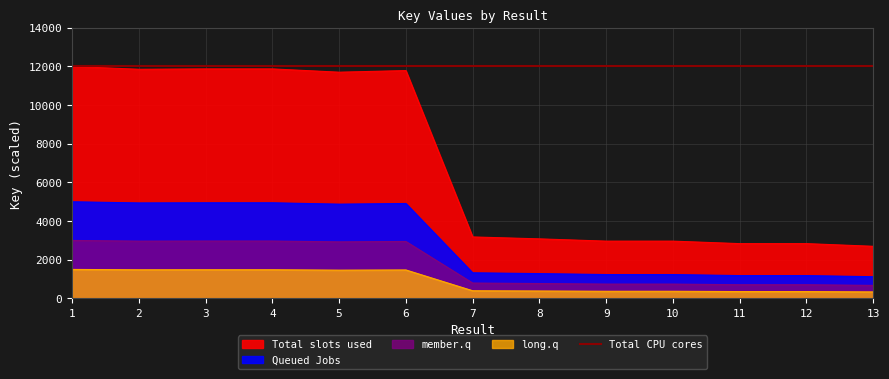

List the labels in order of value, smallest first.

13, 12, 11, 9, 10, 8, 7, 5, 6, 2, 3, 4, 1